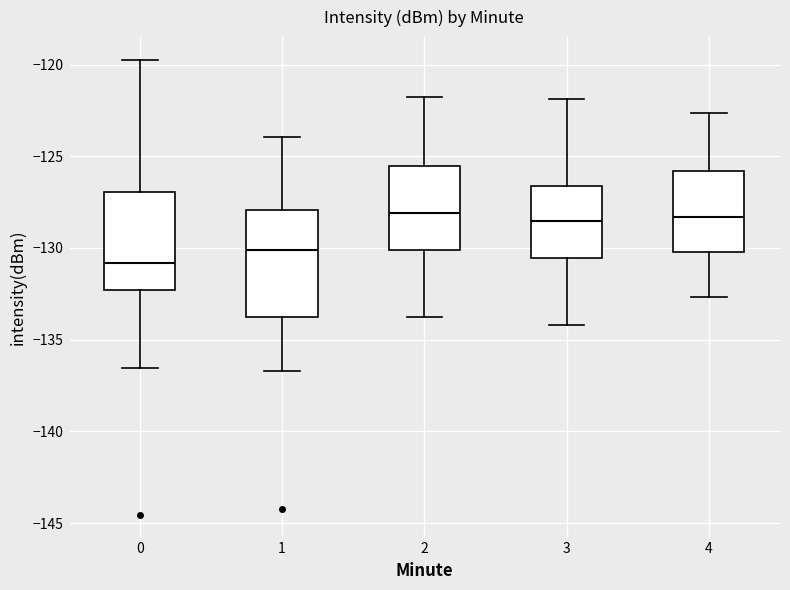

Reading left to right, read every box against the y-axis: the position of its median line, the range the box covers, and the ends of its whiskers. The values are not printed on the chart, so give them approximately, as read against the axis.

0: median -131.0, box -132.5 to -127.0, whiskers -136.5 to -119.5
1: median -130.0, box -134.0 to -128.0, whiskers -136.5 to -124.0
2: median -128.0, box -130.0 to -125.5, whiskers -134.0 to -122.0
3: median -128.5, box -130.5 to -126.5, whiskers -134.0 to -122.0
4: median -128.5, box -130.0 to -126.0, whiskers -132.5 to -122.5